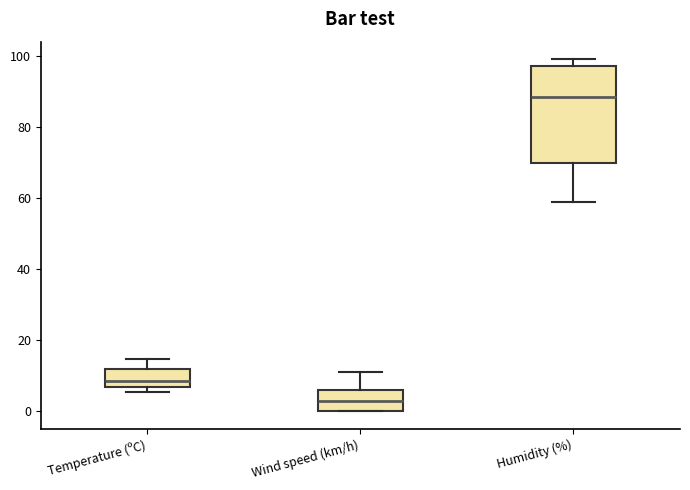

Which box's median line is the highest?

Humidity (%)